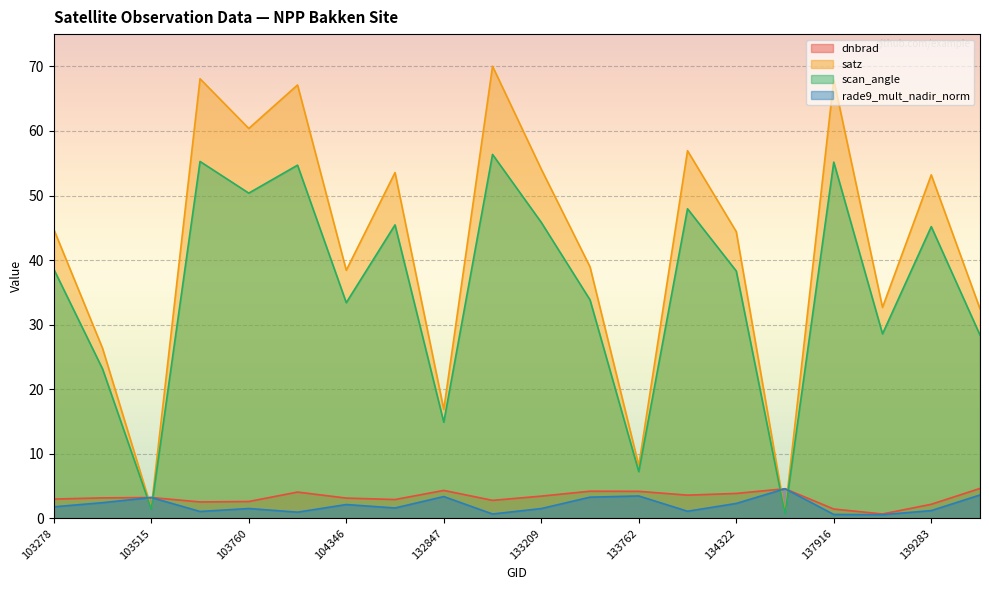

Is the value of rade9_mult_nadir_norm at 133404 greater than the value of dnbrad at 140059?

No